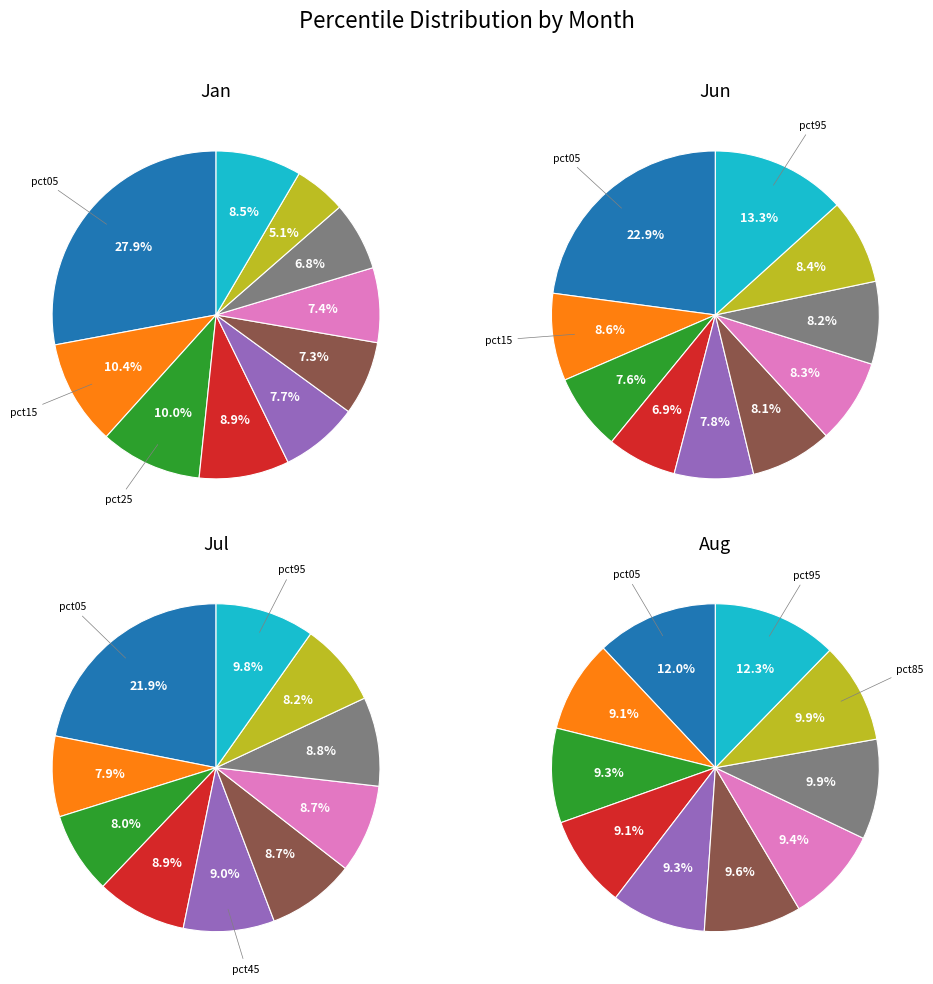

To the nearest percent, what portion does pct55 represent?

10%